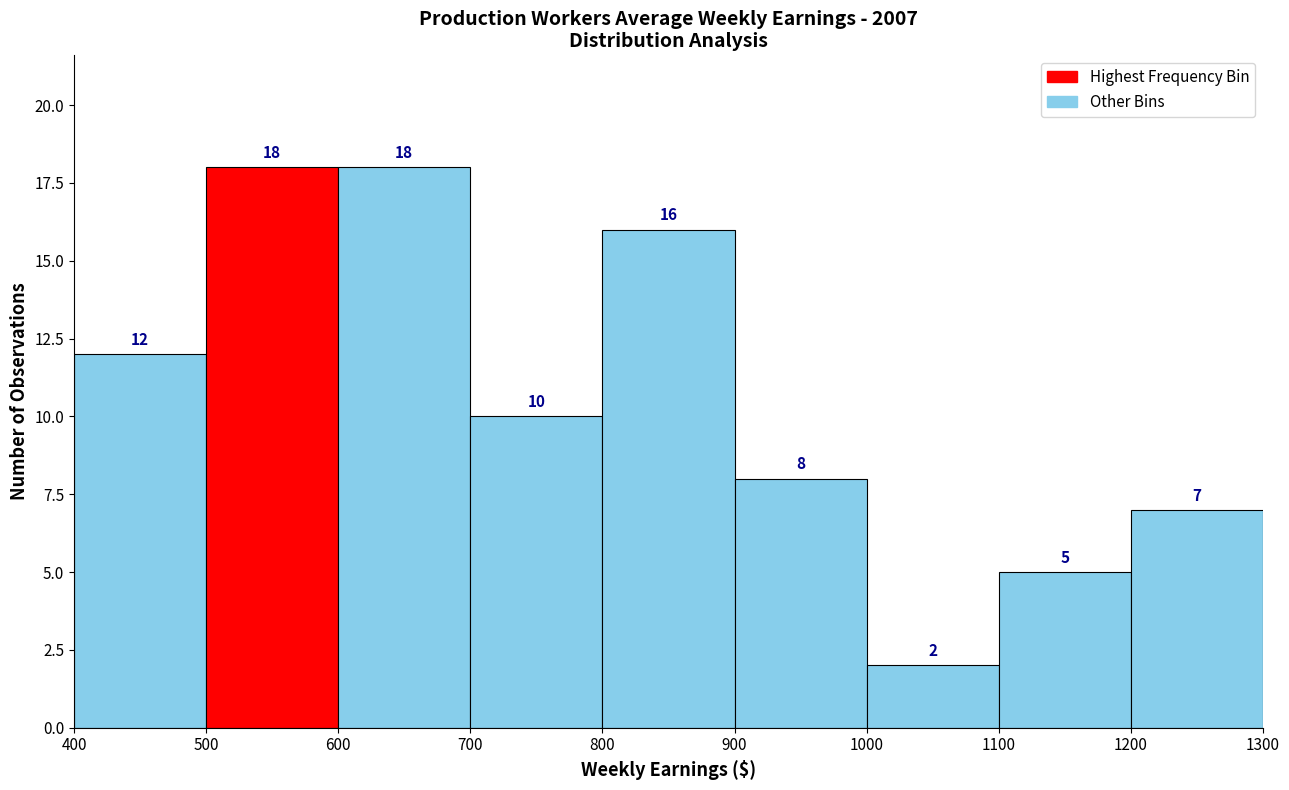

What is the height of the bar covering 900 to 1000 on the x-axis?

8